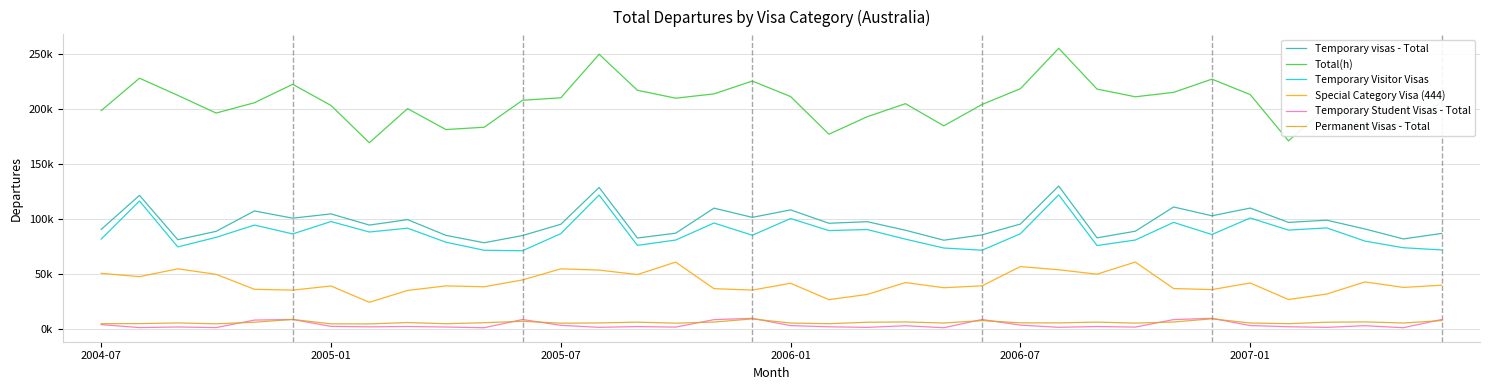

What are all the series names shown in the legend?

Temporary visas - Total, Total(h), Temporary Visitor Visas, Special Category Visa (444), Temporary Student Visas - Total, Permanent Visas - Total